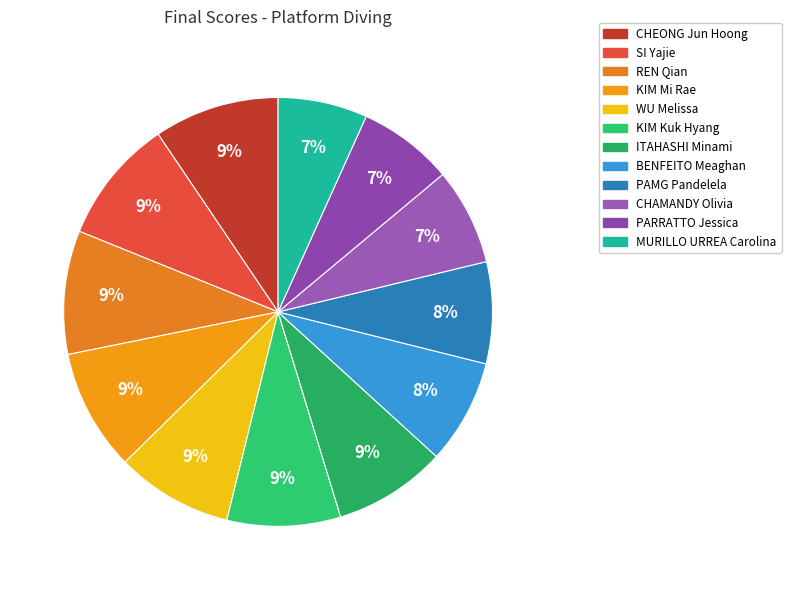

Which category has the biggest portion of the pie?

CHEONG Jun Hoong